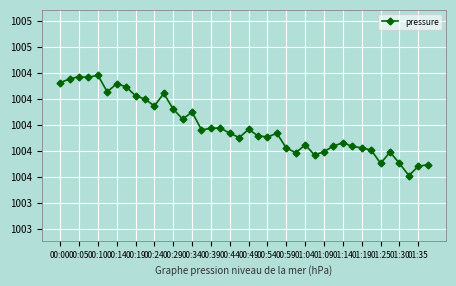

At which category does the chart reach its minimum across all series?

37